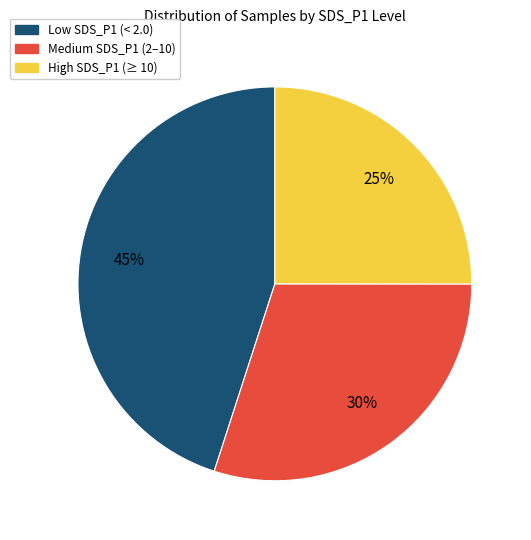

Is there any slice that represents more than half of the pie?

No